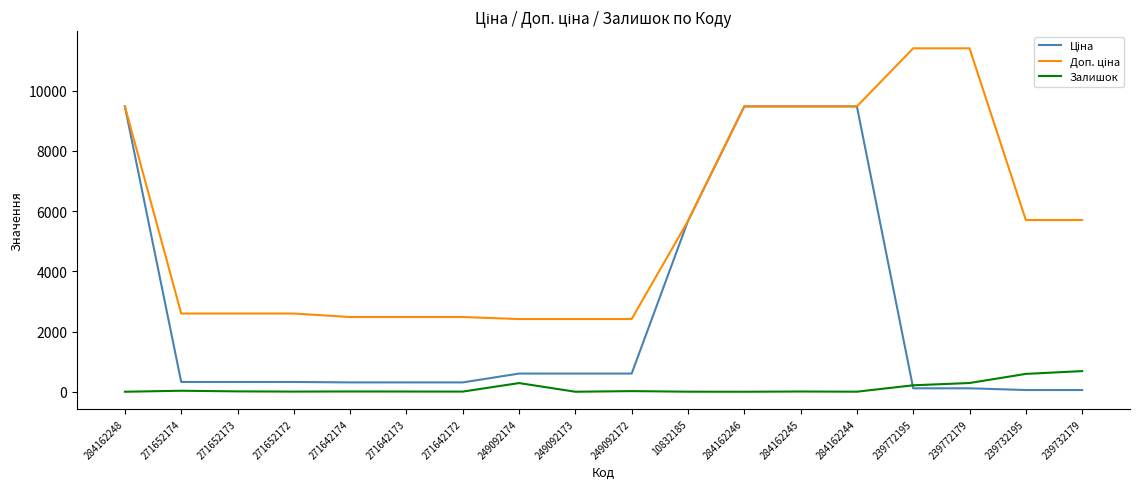

What is the value of the Доп. ціна point at the 18th from the left?

5705.0